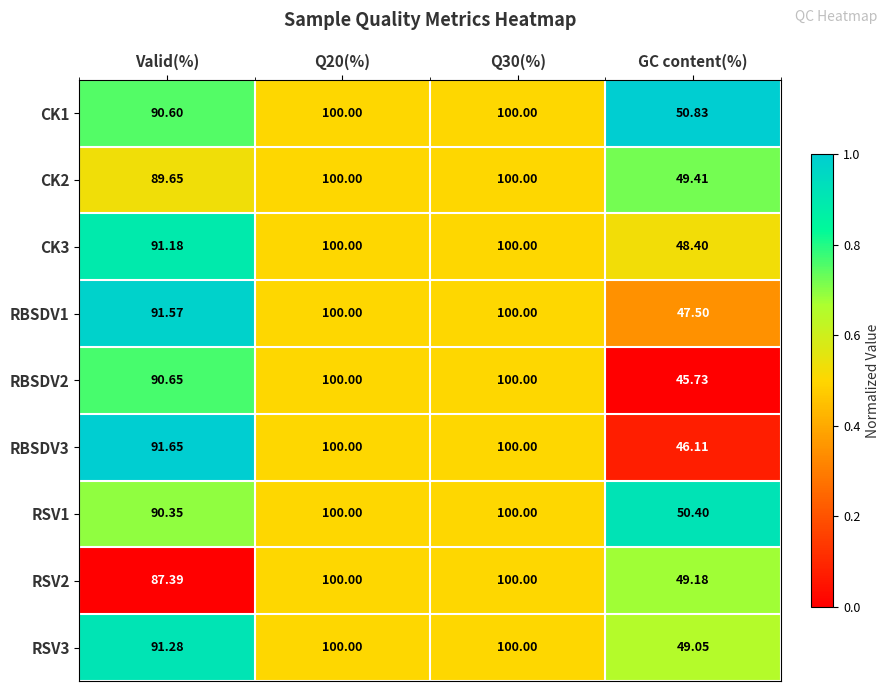

Where is CK2 nearest to the value 74?

Valid(%)